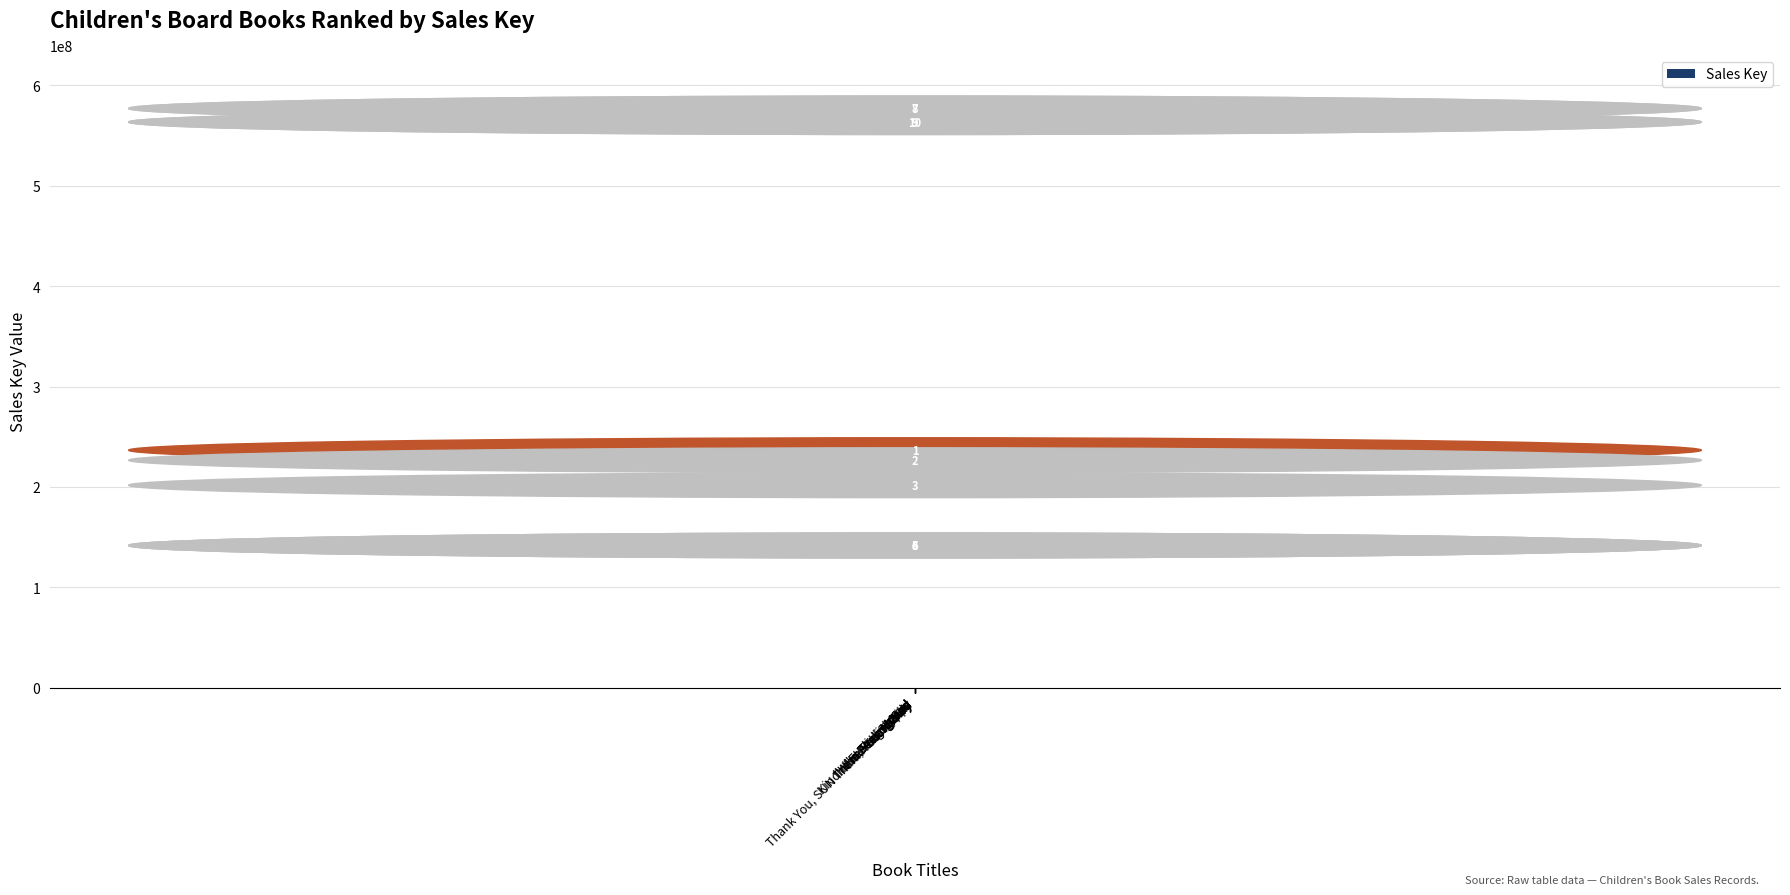

How many bars are there in total?

10